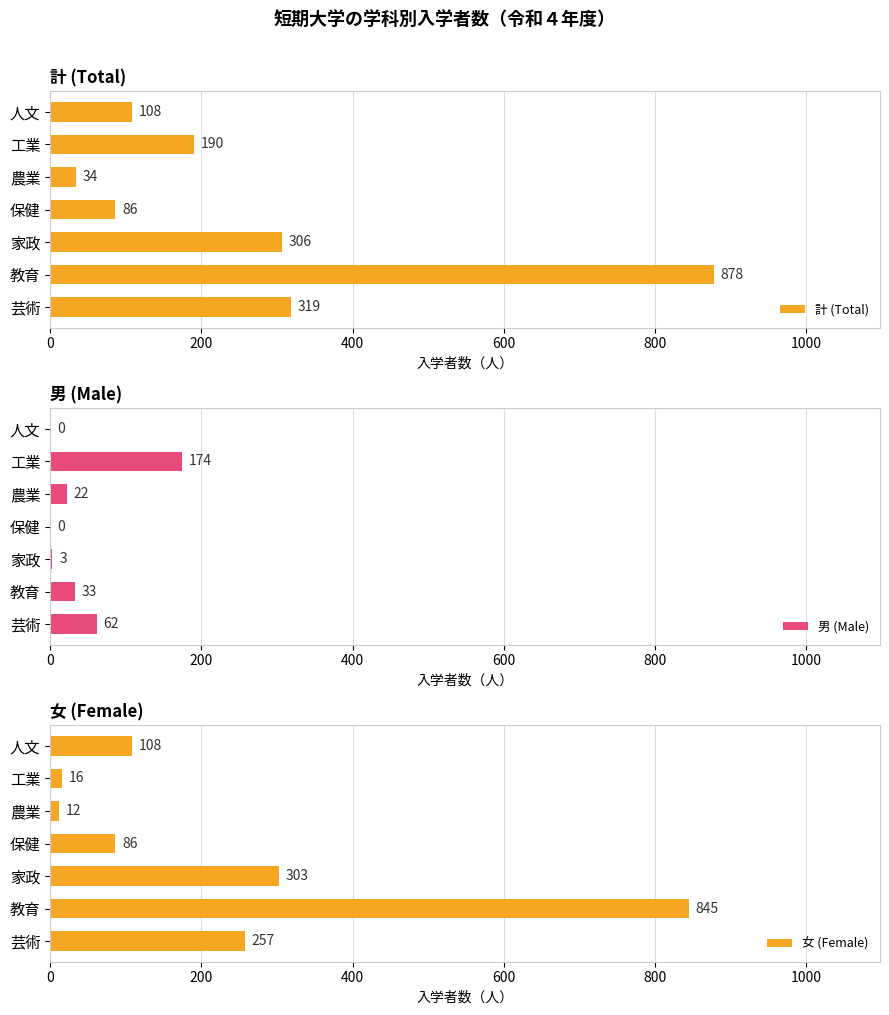

Which series has the largest total across all categories?

計 (Total)